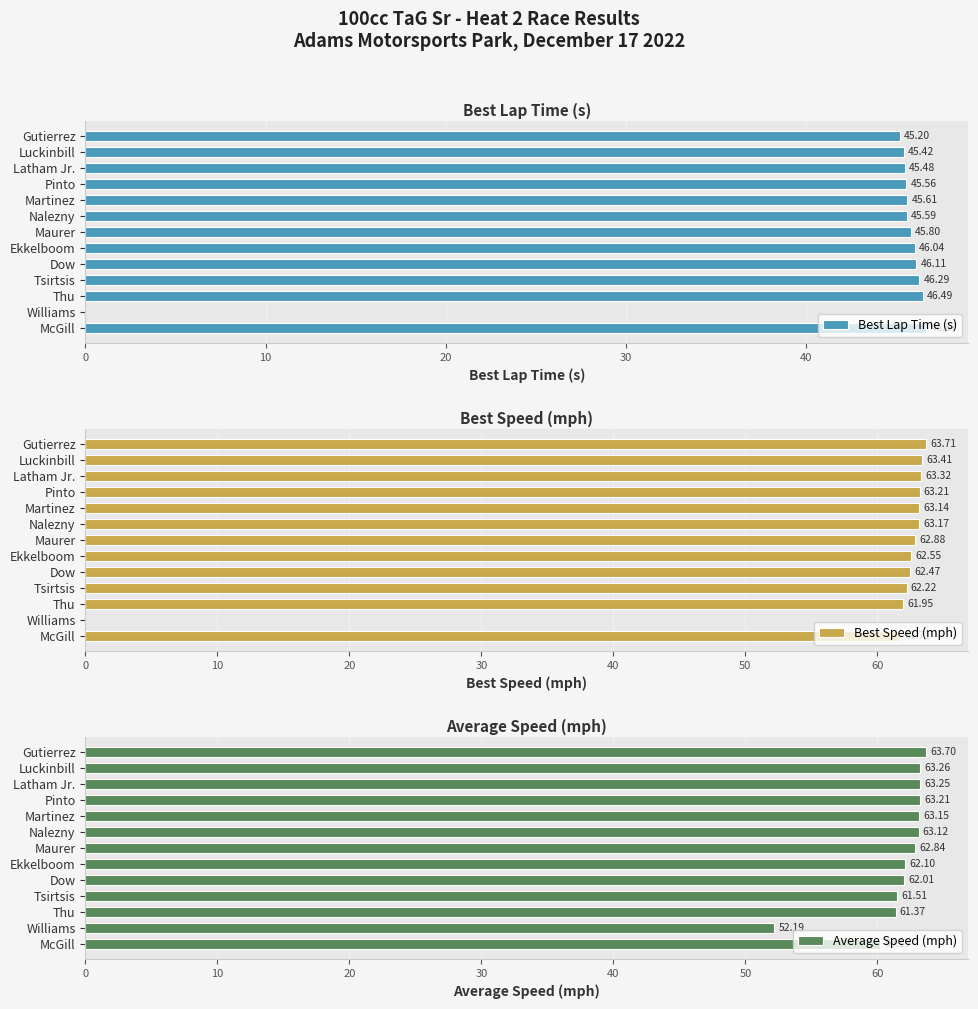

What is the sum of the Best Lap Time (s) values at Dow and Latham Jr.?

91.6